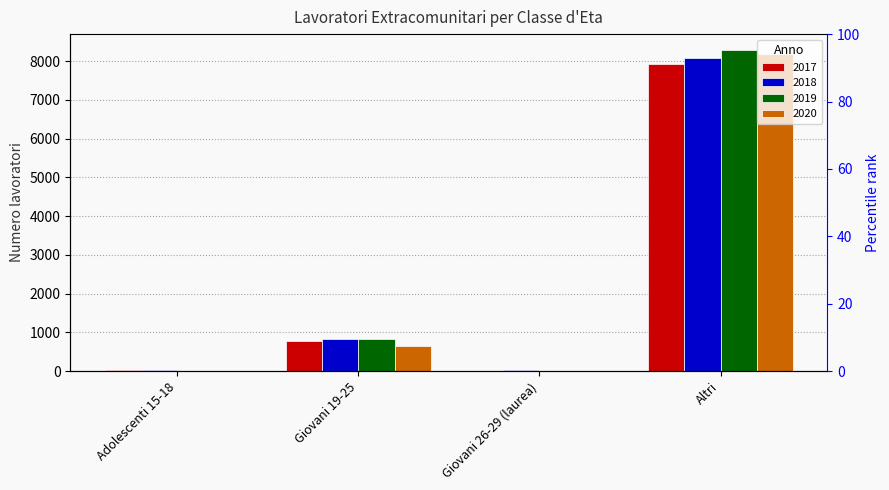

The 2018 series shows 8077 at Altri. True or false?

True